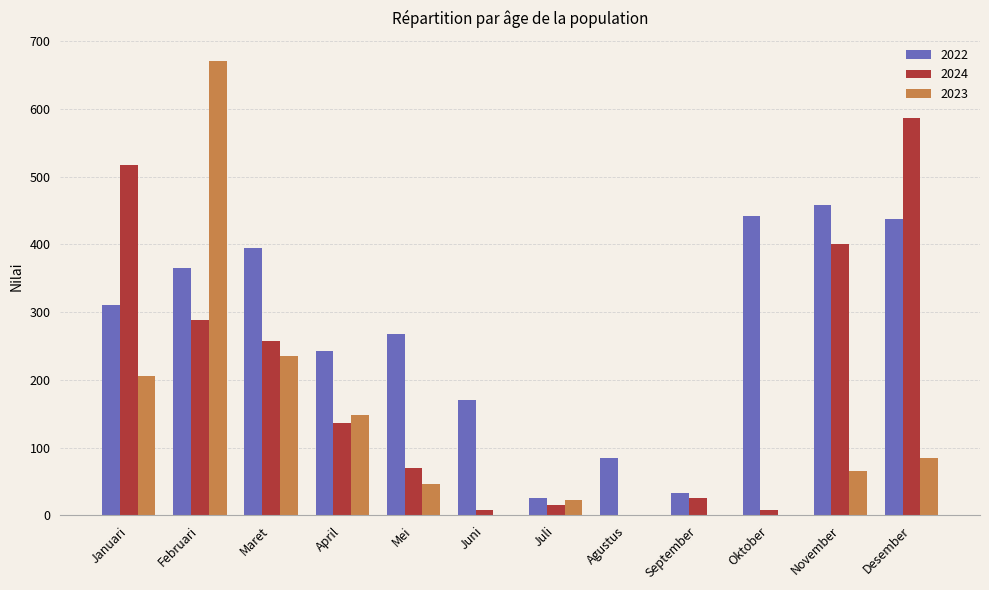

Which label corresponds to the largest value in the chart?

Februari